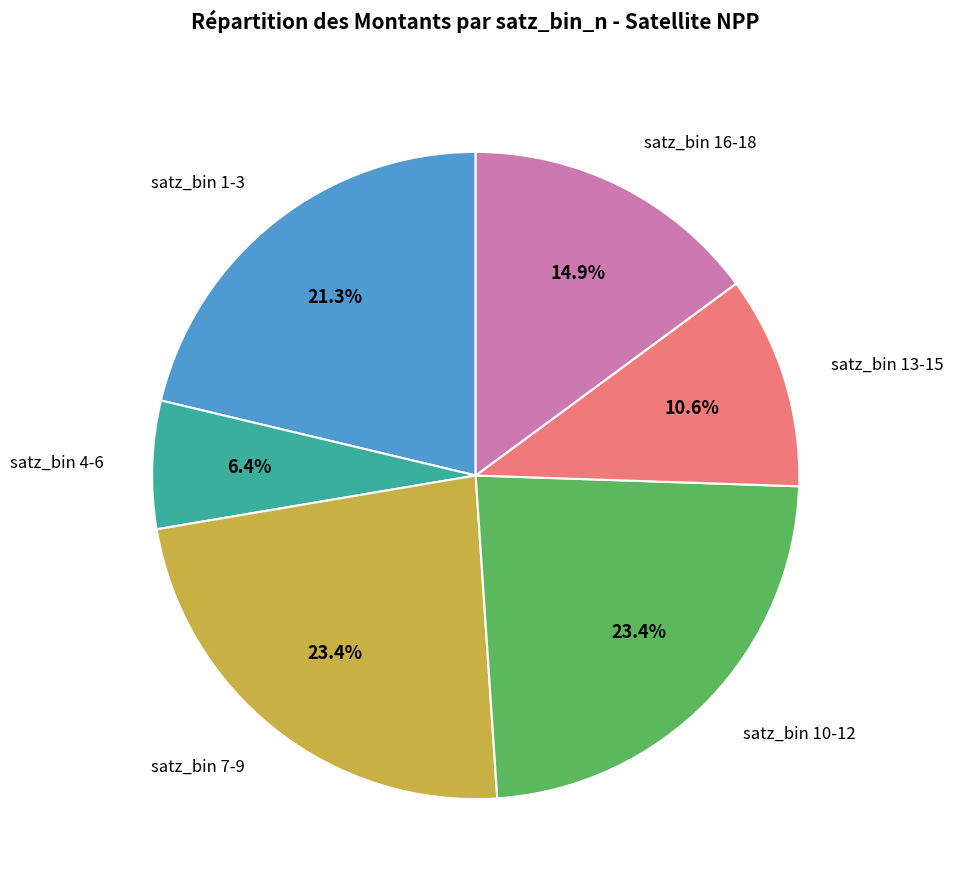

Count the number of slices in the pie.

6